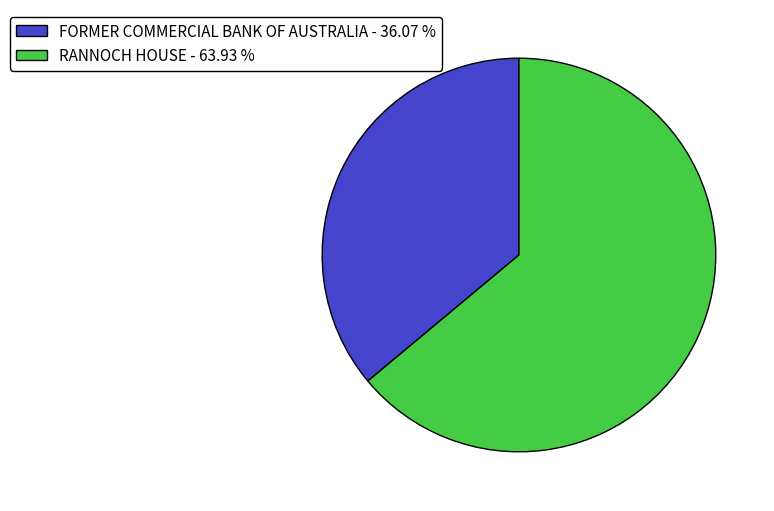

Is there a majority slice in this chart?

Yes